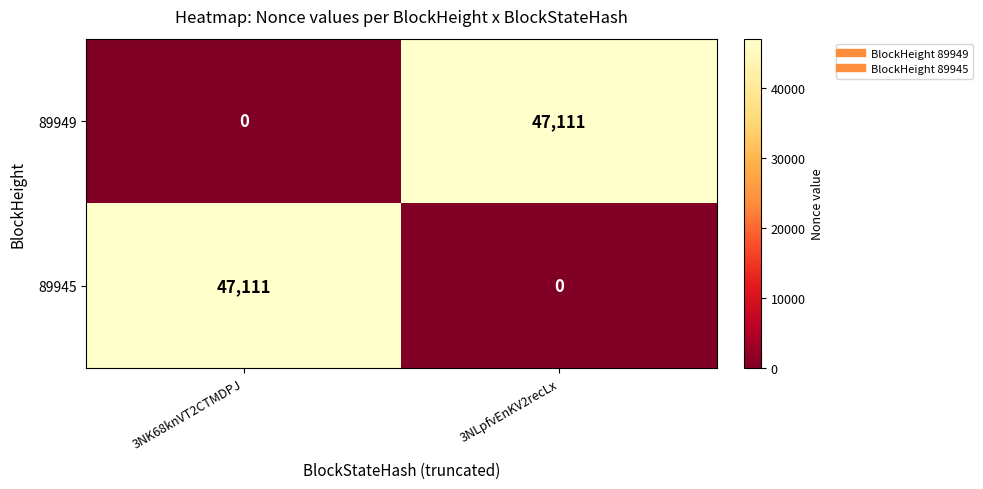

What is the difference between the maximum and minimum values in the 89949 series?

47111